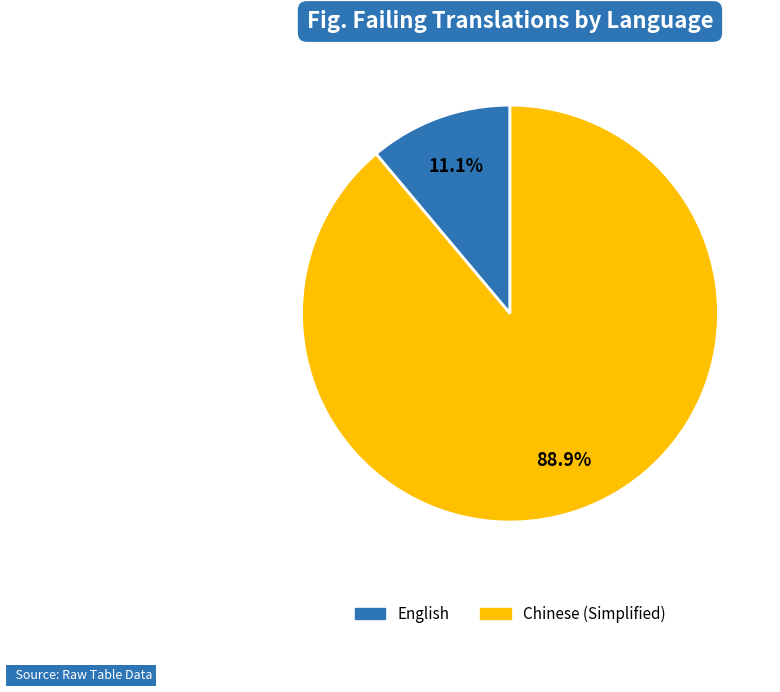

Is it true that English is 23% of the pie?

False